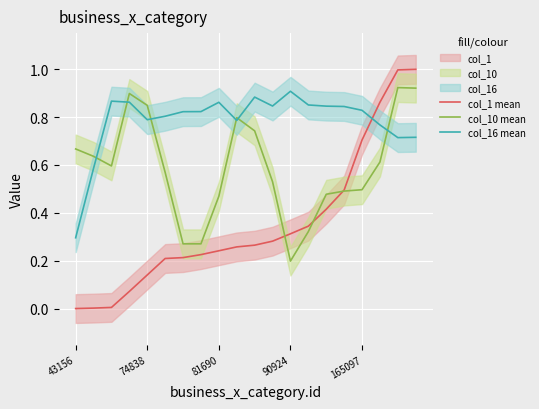

At which label does col_10 mean reach its minimum?

90924